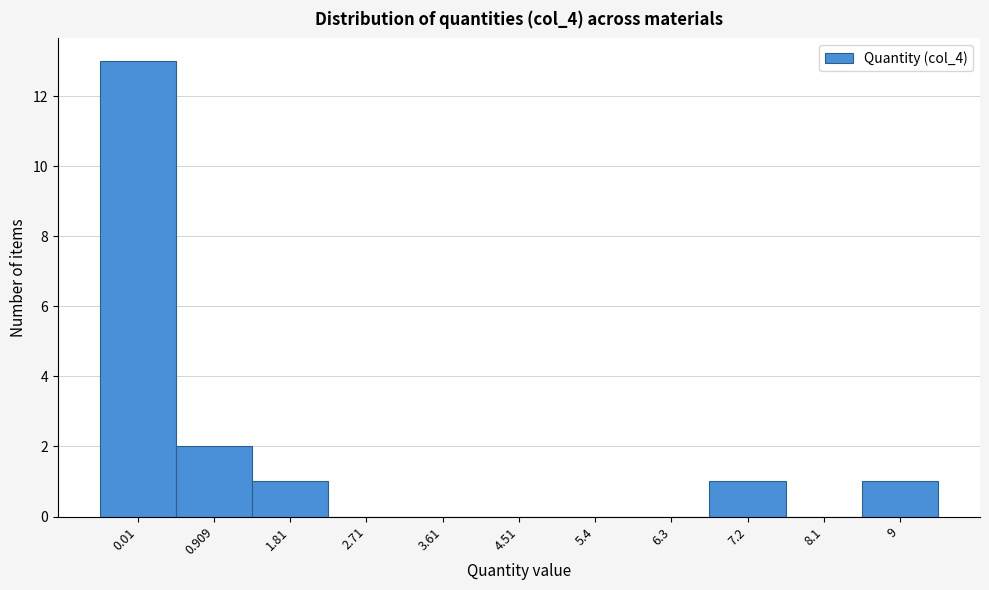

Reading left to right, extract all data points from this chart.

0.01=13	0.909=2	1.81=1	2.71=0	3.61=0	4.51=0	5.4=0	6.3=0	7.2=1	8.1=0	9=1